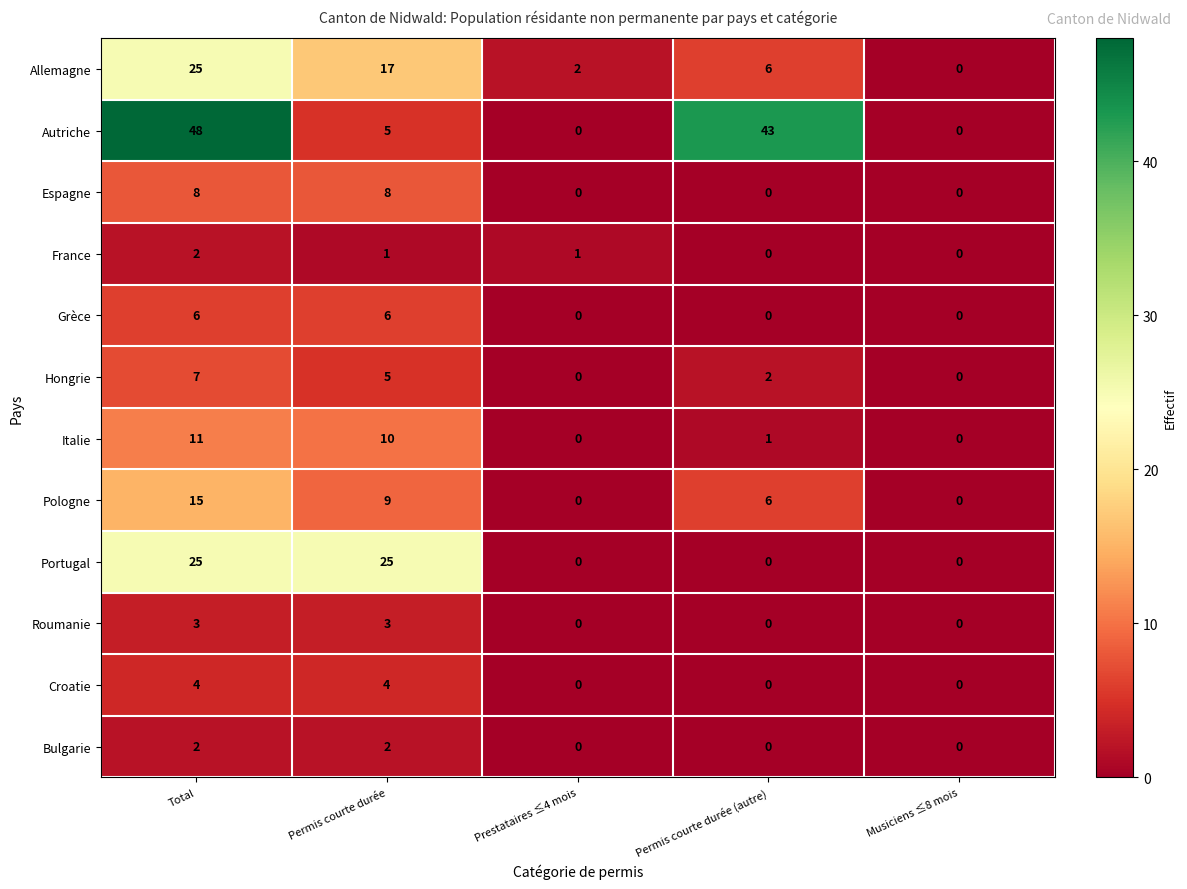

Which series has the widest spread of values?

Autriche